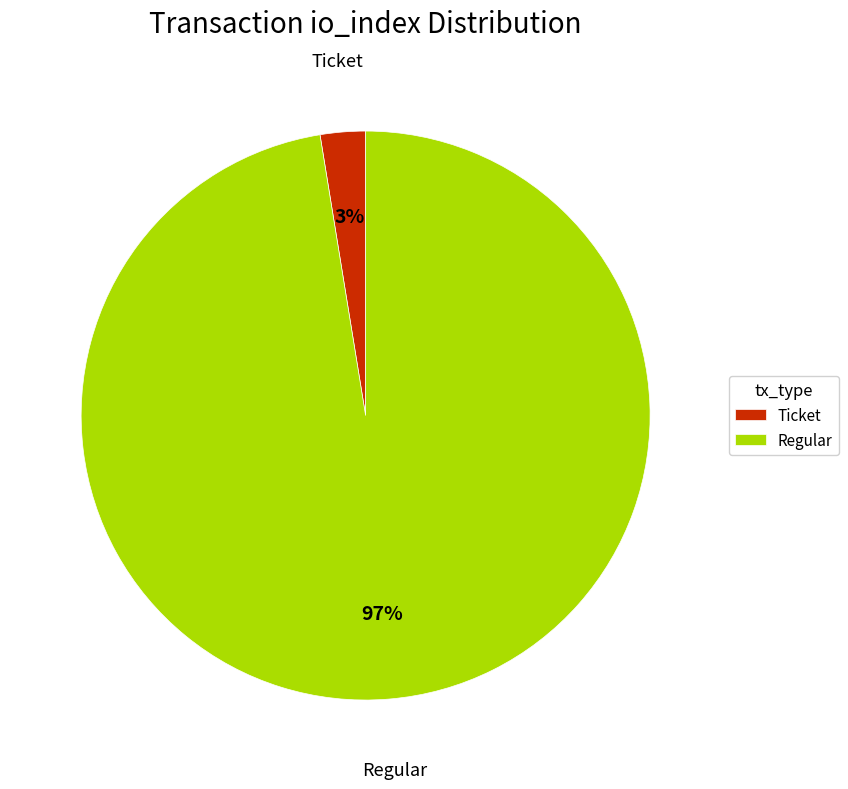

To the nearest percent, what is the average slice percentage?

50%